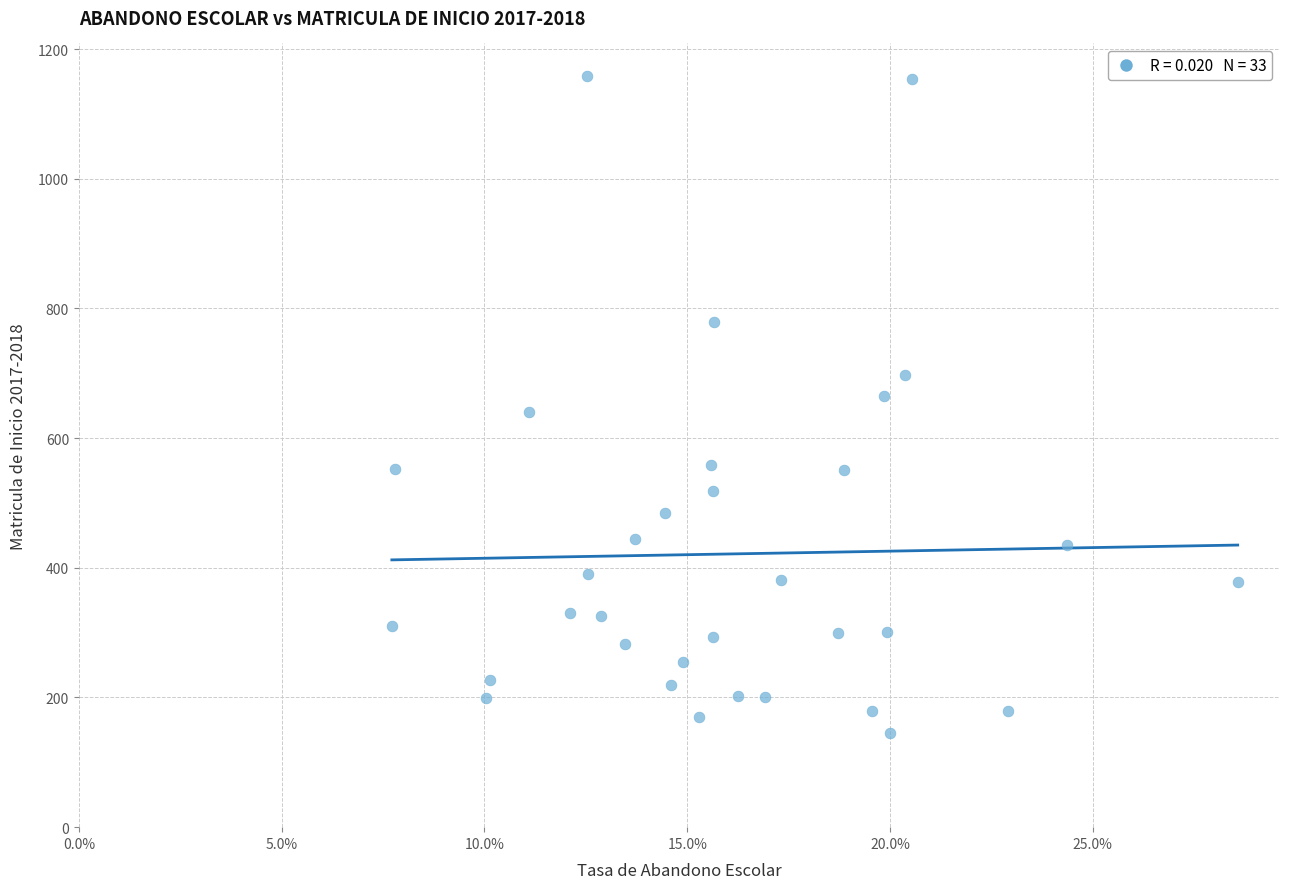

How many data points are displayed?

33